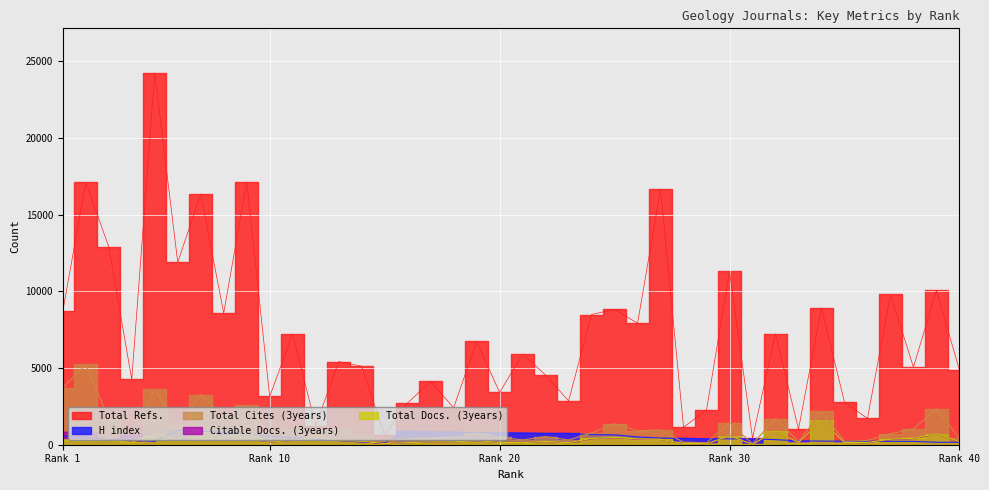

How many series are shown in this chart?

5